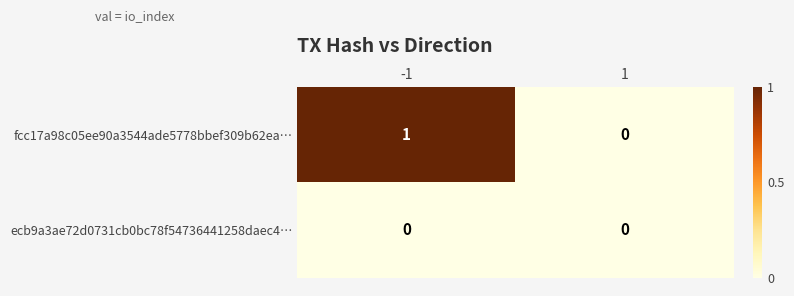

Count the number of categories in the chart.

2